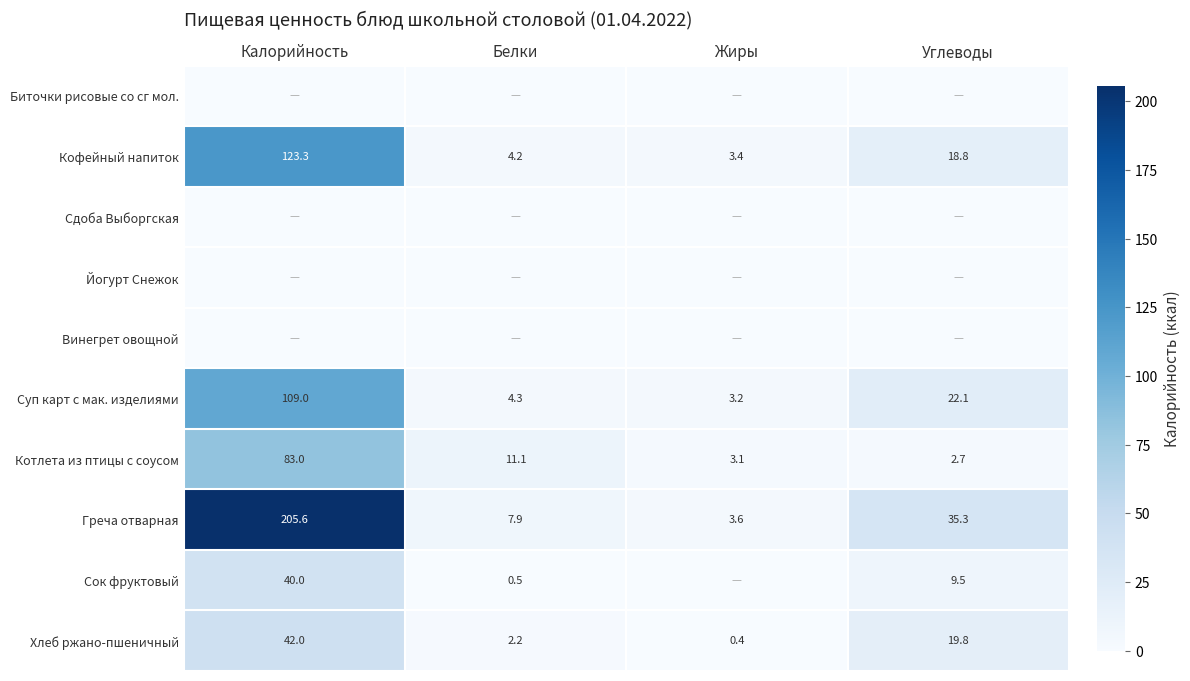

How many data points in Хлеб ржано-пшеничный are above 19?

2